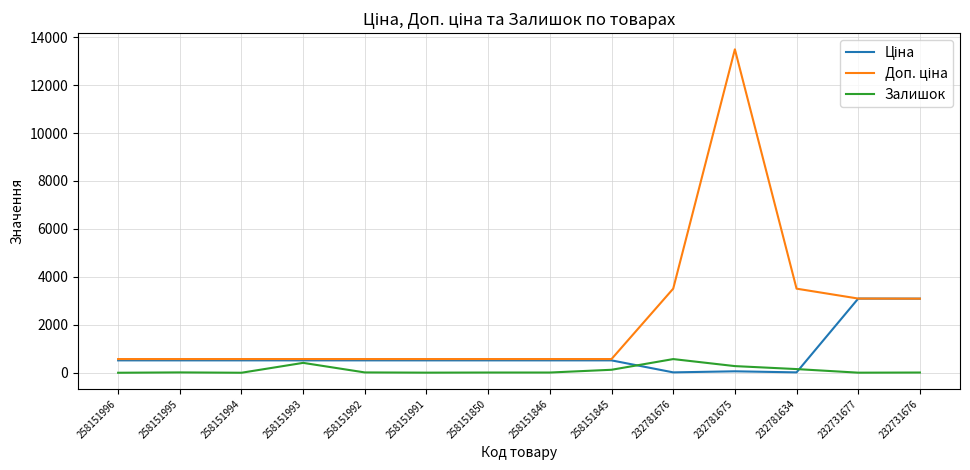

At which category is the sum across all series the highest?

232781675